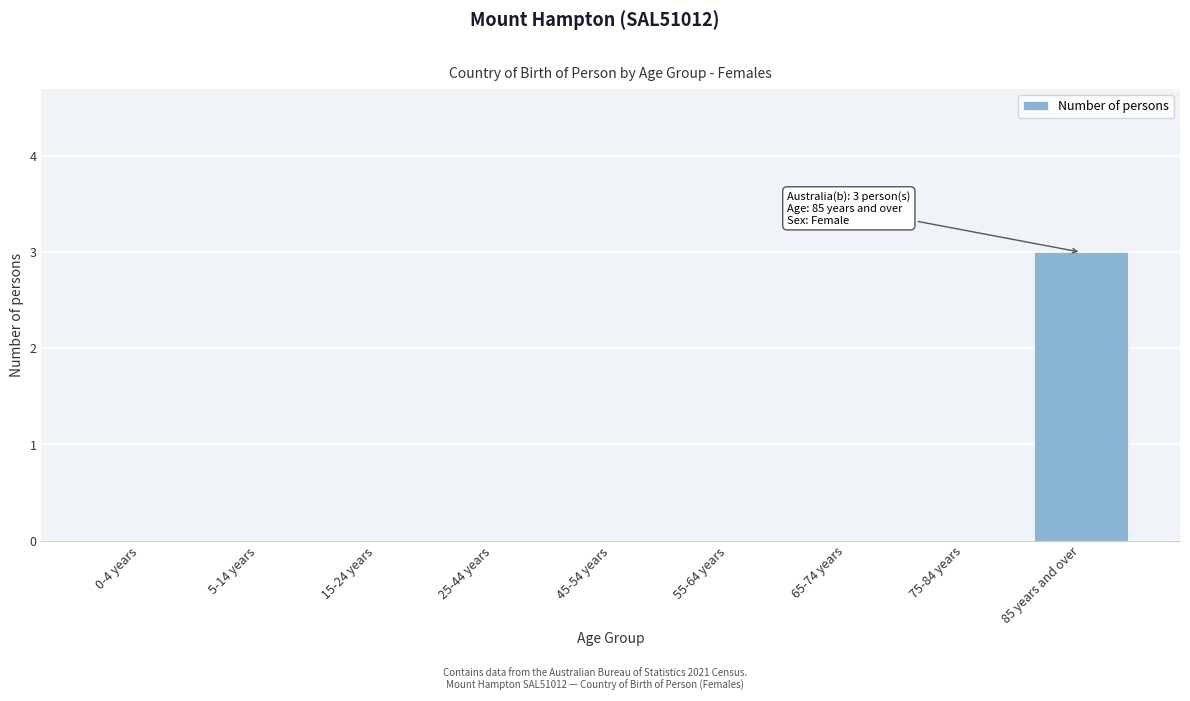

Reading left to right, extract all data points from this chart.

0-4 years=0	5-14 years=0	15-24 years=0	25-44 years=0	45-54 years=0	55-64 years=0	65-74 years=0	75-84 years=0	85 years and over=3